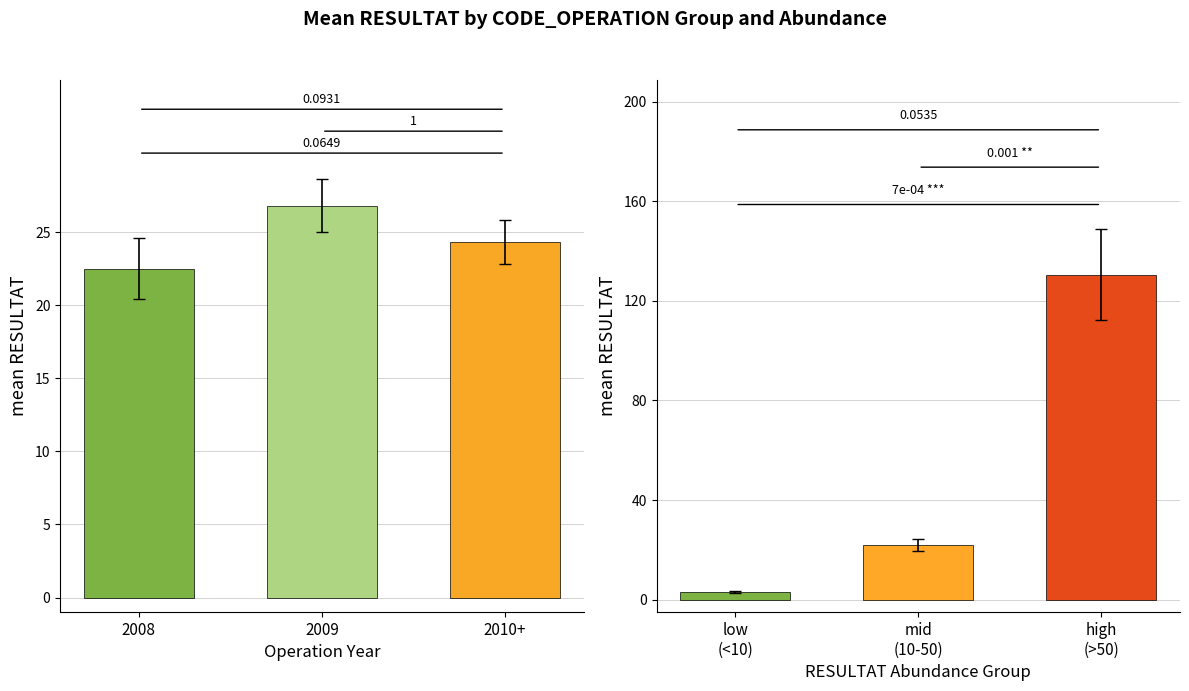

What are all the series names shown in the legend?

Year Group, Abundance Group